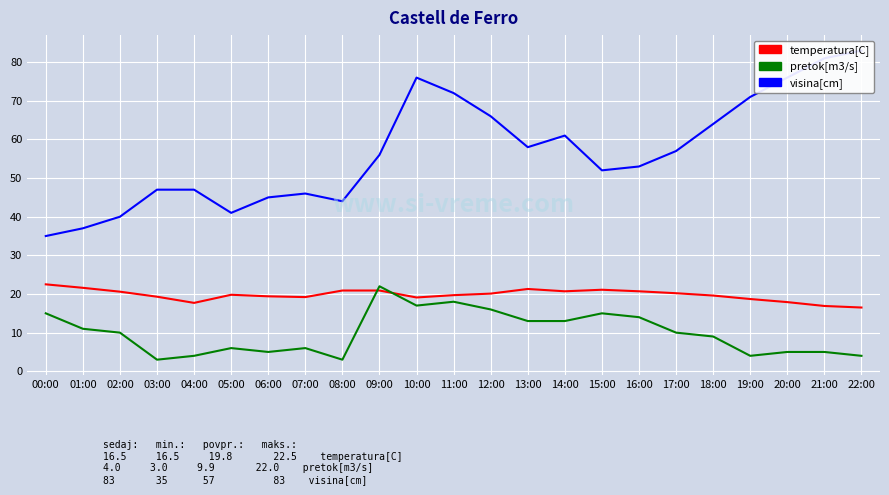

The value of visina[cm] at 15:00 is 89.2. True or false?

False